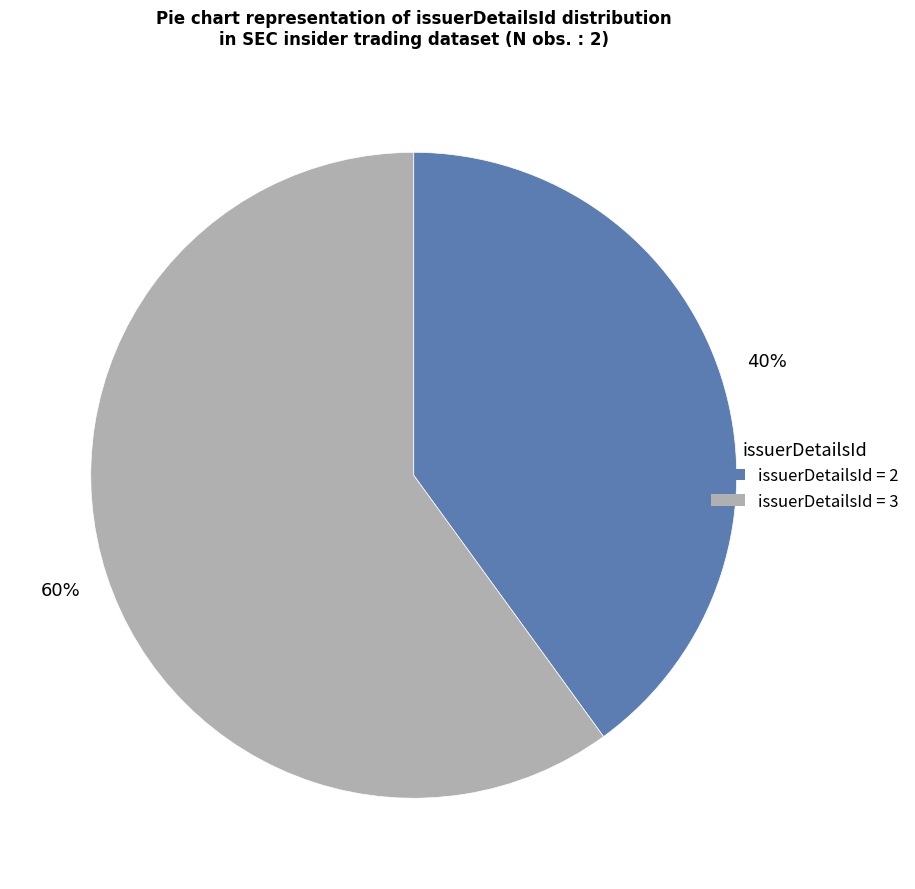

How many slices are in this pie chart?

2